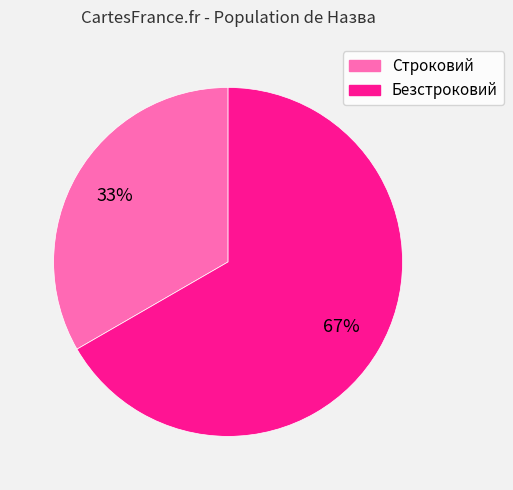

Combined, do Строковий and Безстроковий account for over 50%?

Yes